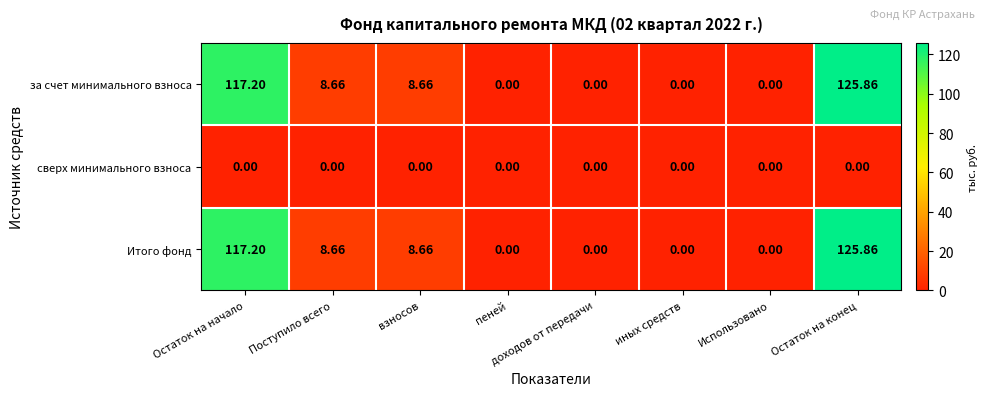

Which category has the highest value across all series?

Остаток на конец